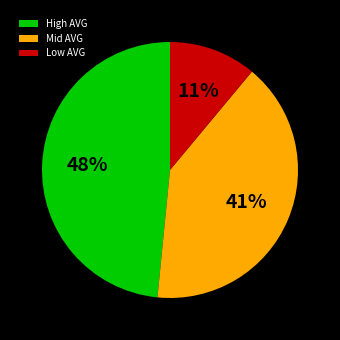

How many slices are in this pie chart?

3